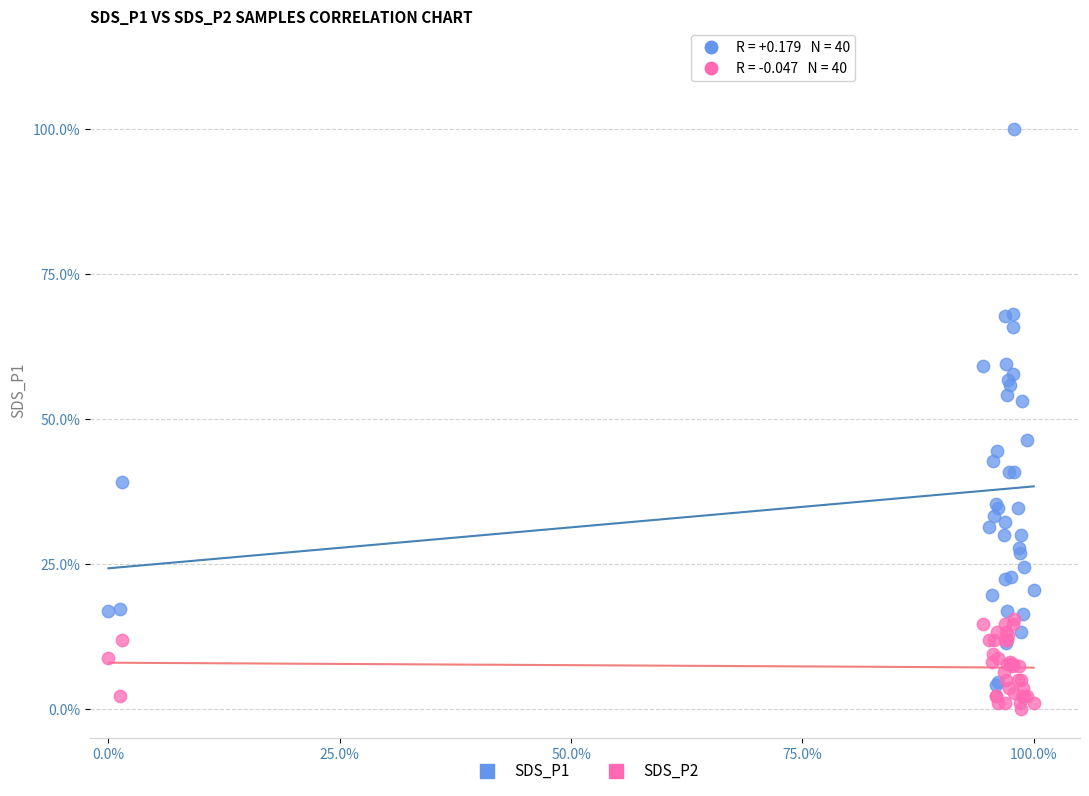

Which series contains the highest Y value?

SDS_P1